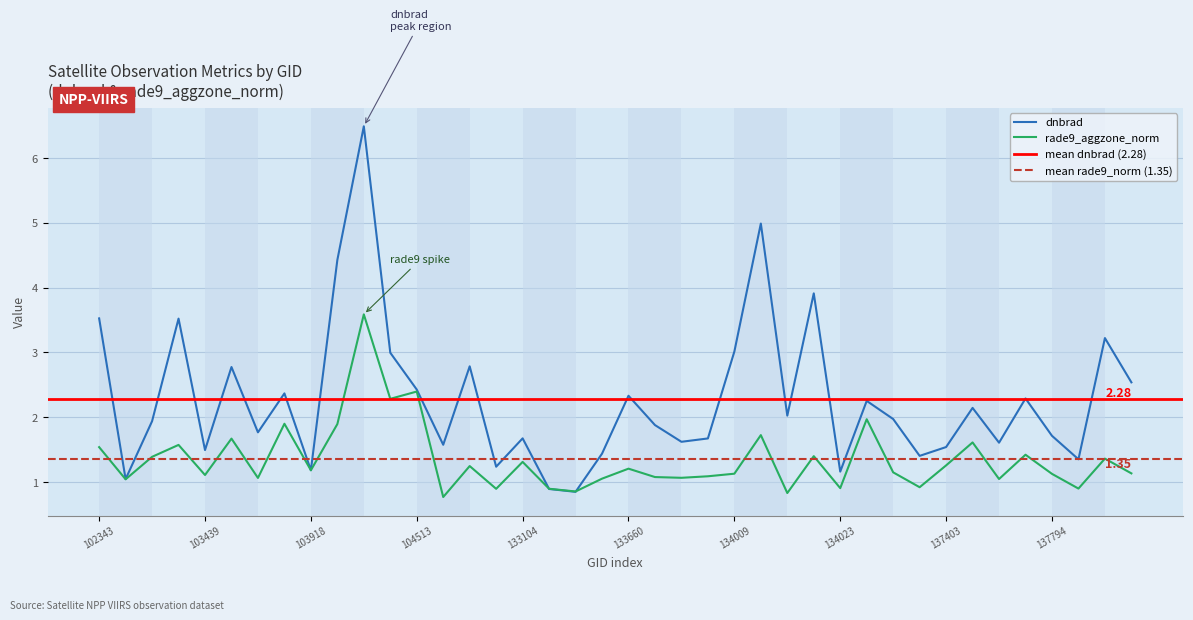

How many interior local valleys does the dnbrad series have?

13